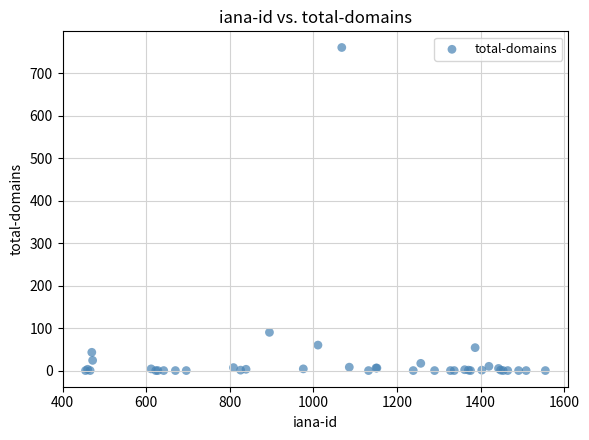

What Y value in the scatter plot is closest to 380?

90